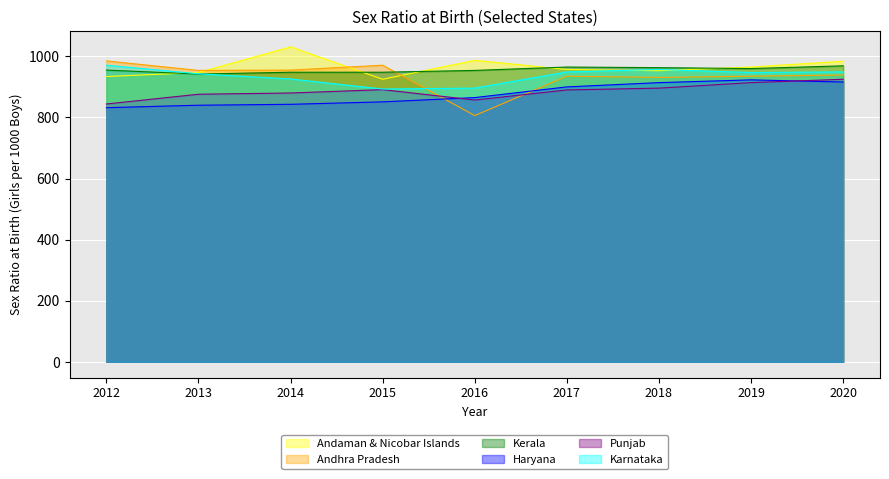

Between 2014 and 2017, which series saw the biggest shift?

Andaman & Nicobar Islands